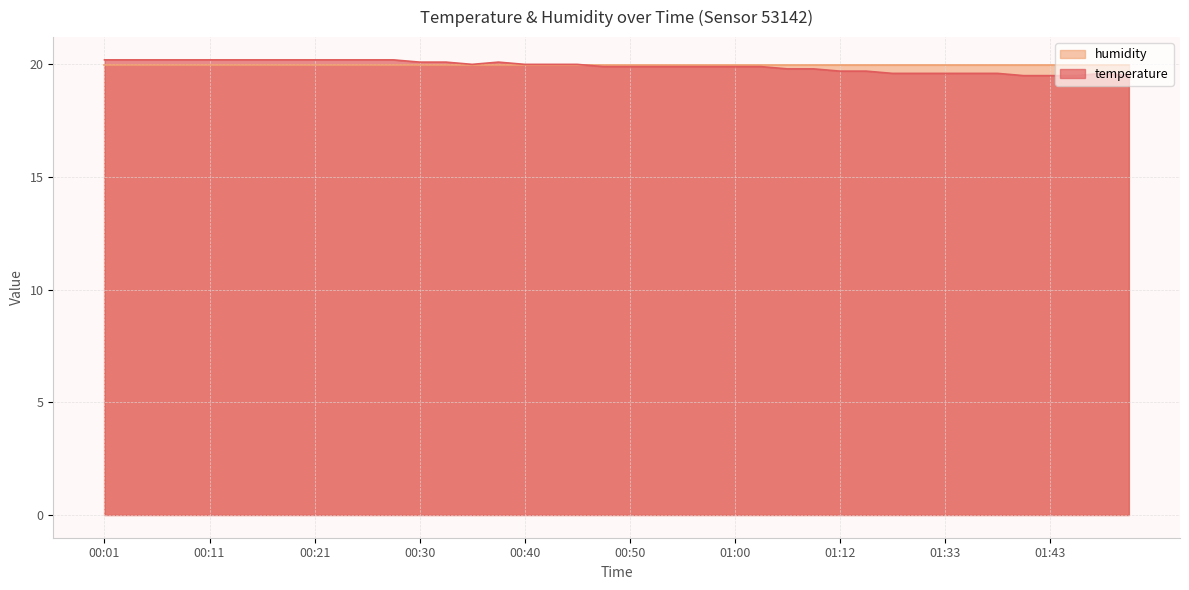

What is the difference between the values at 01:02 and 01:33?

0.3